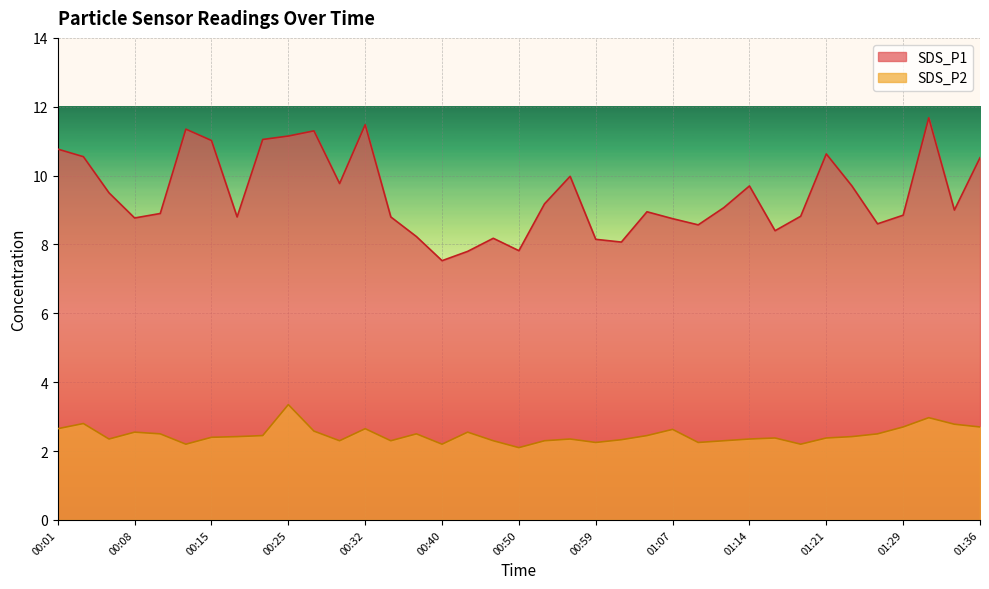

True or false: SDS_P1 has more than 1 points higher than both neighbors.

True